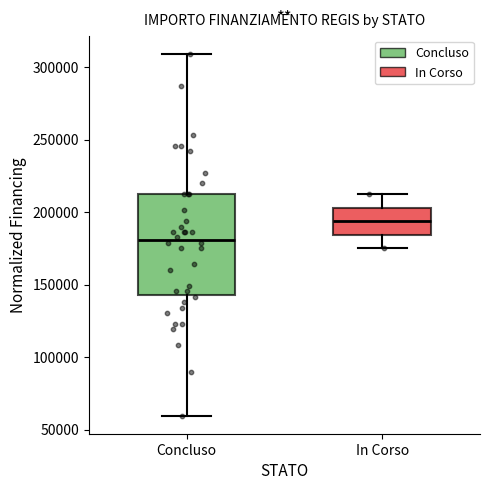

Which box has the lowest median line?

Concluso